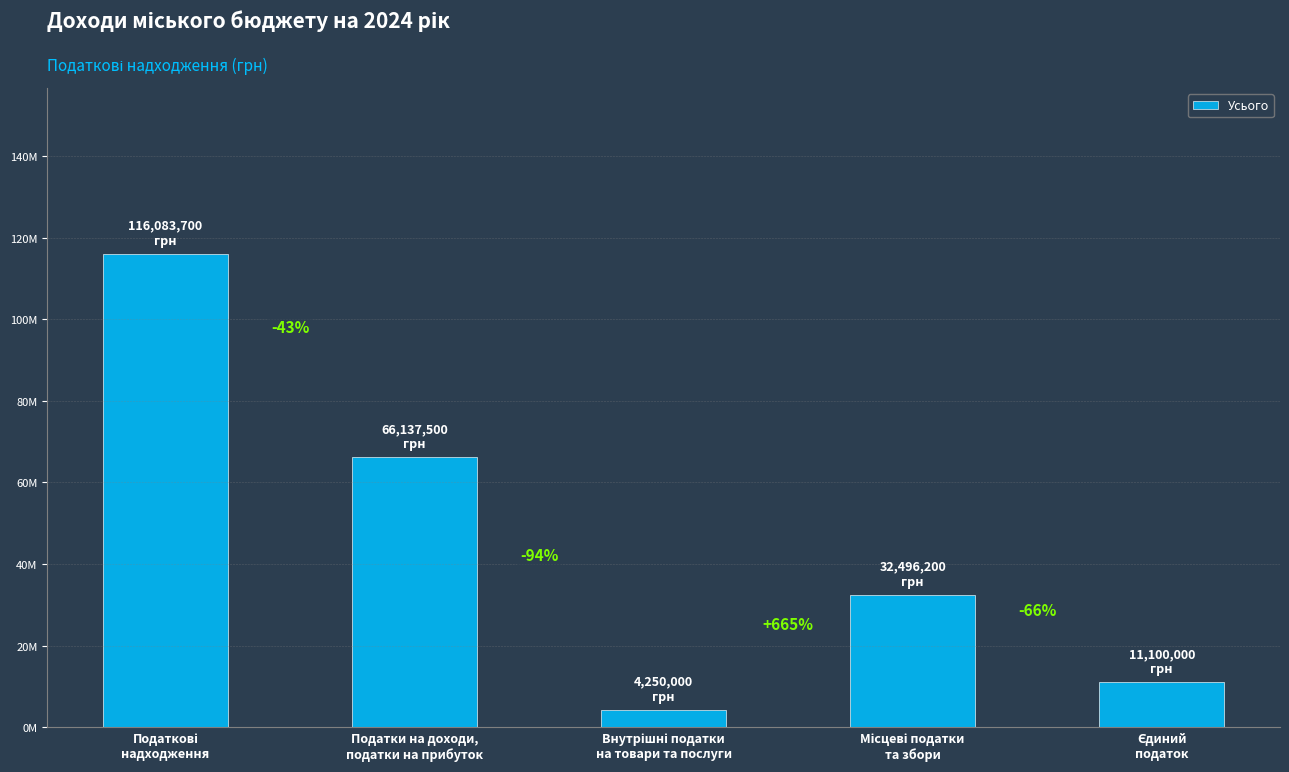

The chart shows a value of 2742733 at Внутрішні податки
на товари та послуги. True or false?

False